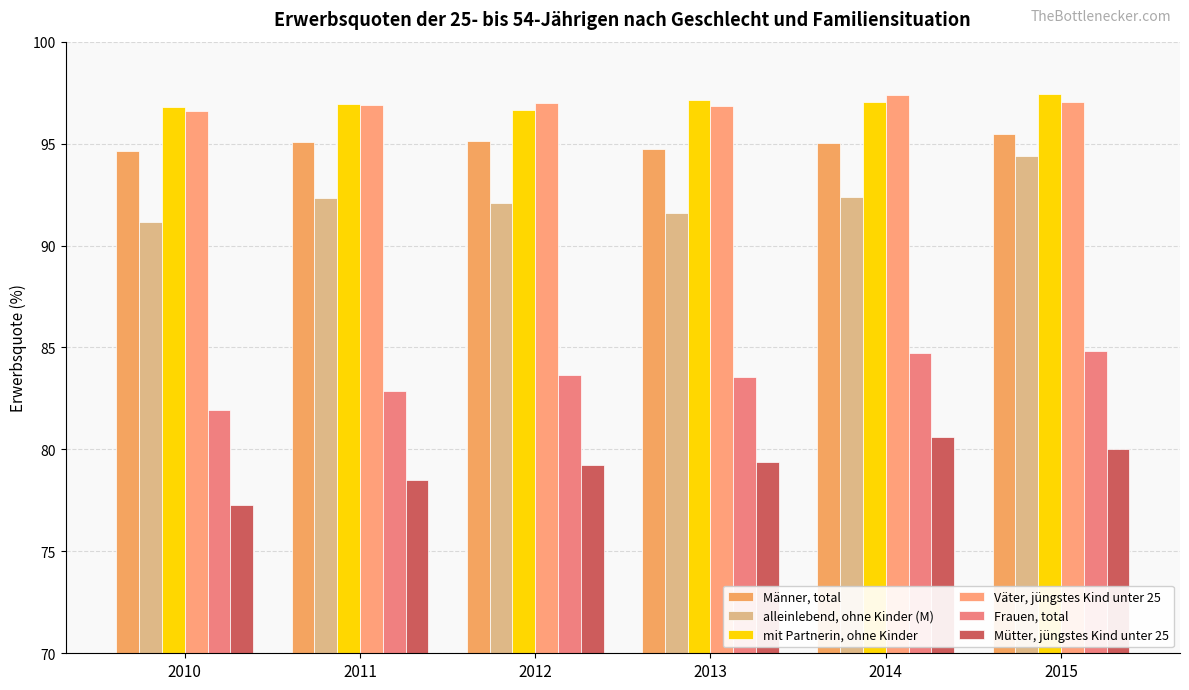

Which series has the widest spread of values?

Mütter, jüngstes Kind unter 25